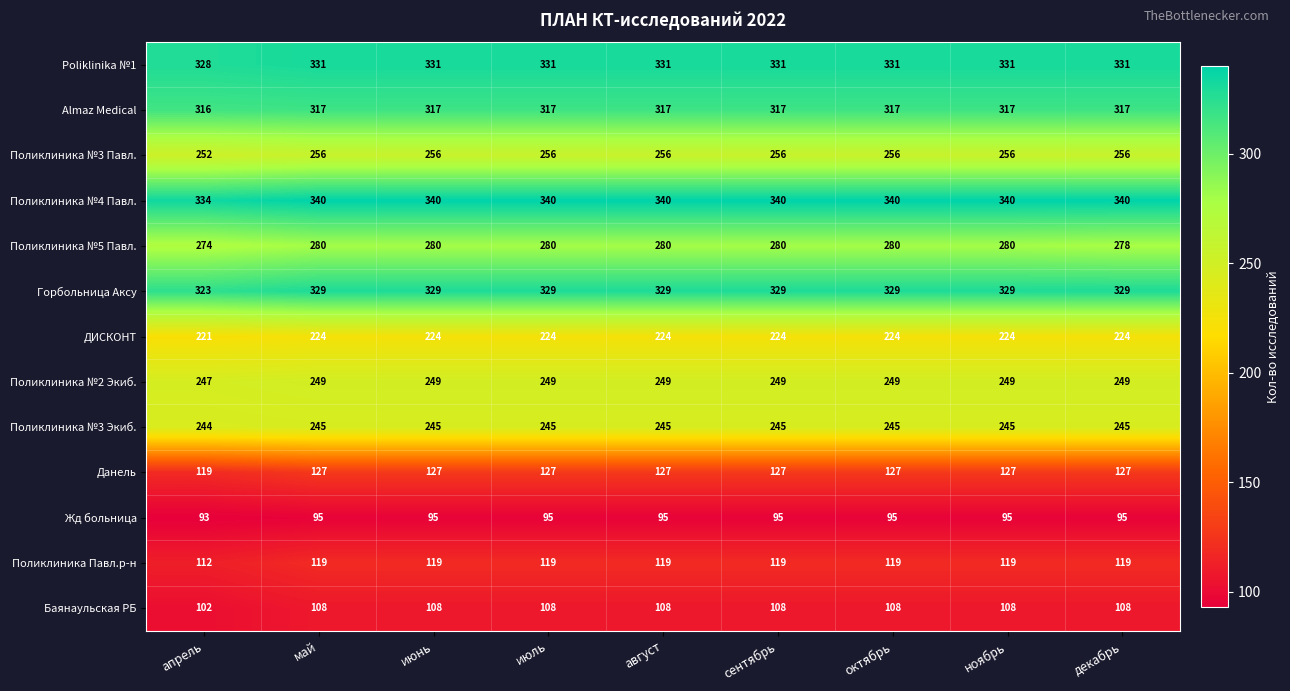

What is the total value across all series at апрель?

2965